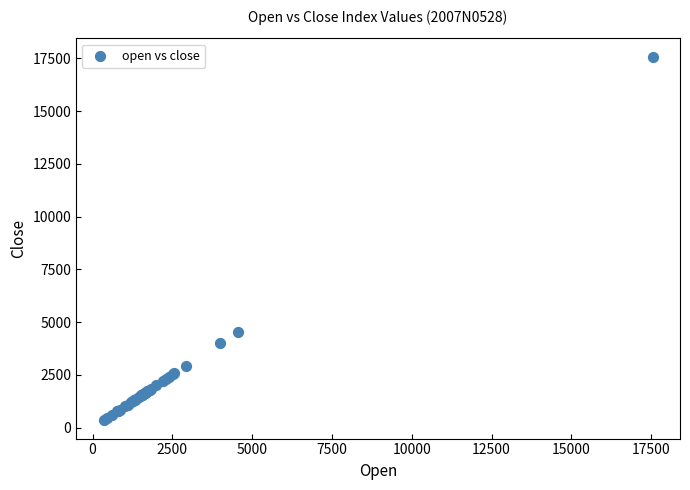

What Y value in the scatter plot is closest to 8967?

4549.2